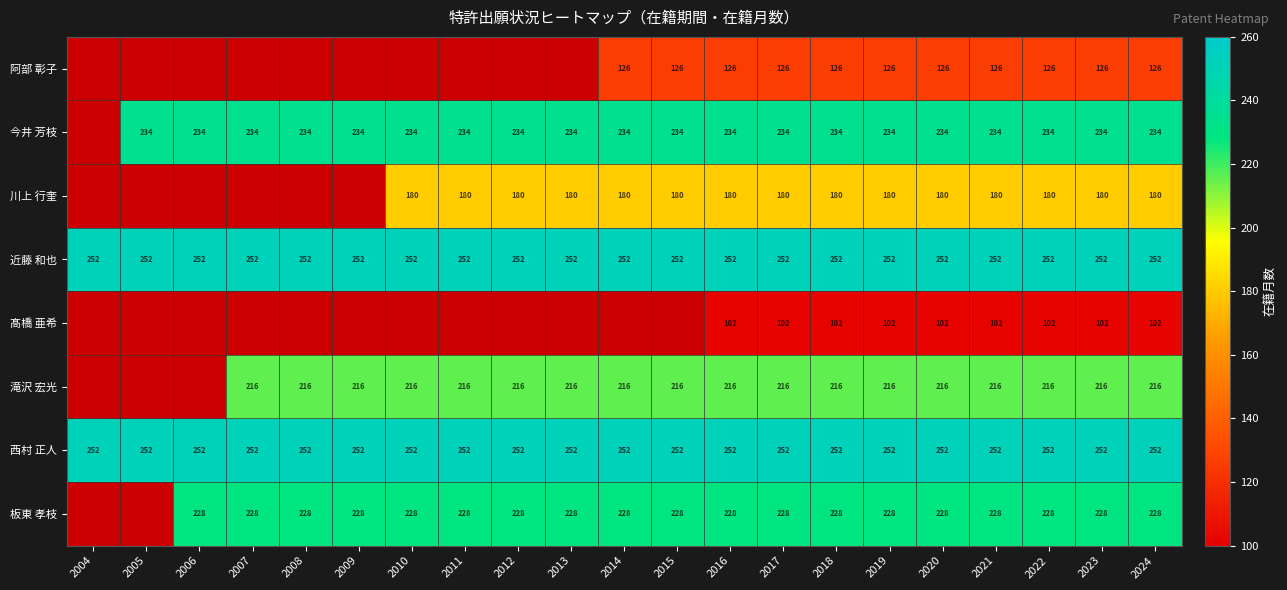

Is the value of 今井 芳枝 at 2010 greater than the value of 川上 行奎 at 2016?

Yes